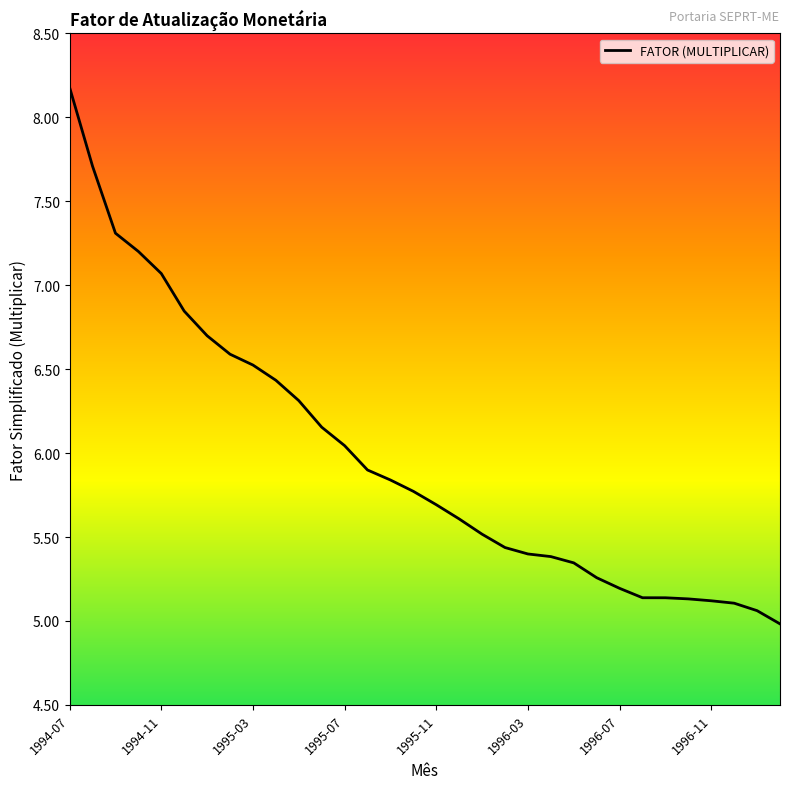

What is the greatest value displayed?

8.2